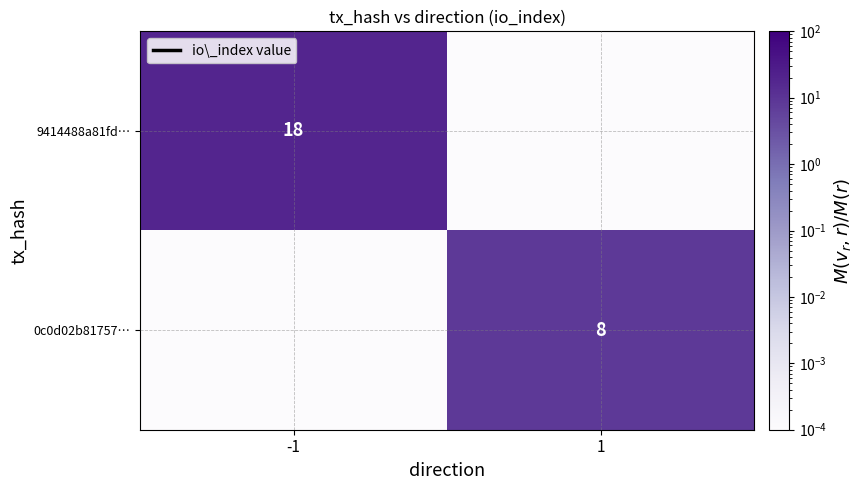

Which series has the largest total across all categories?

9414488a81fd…